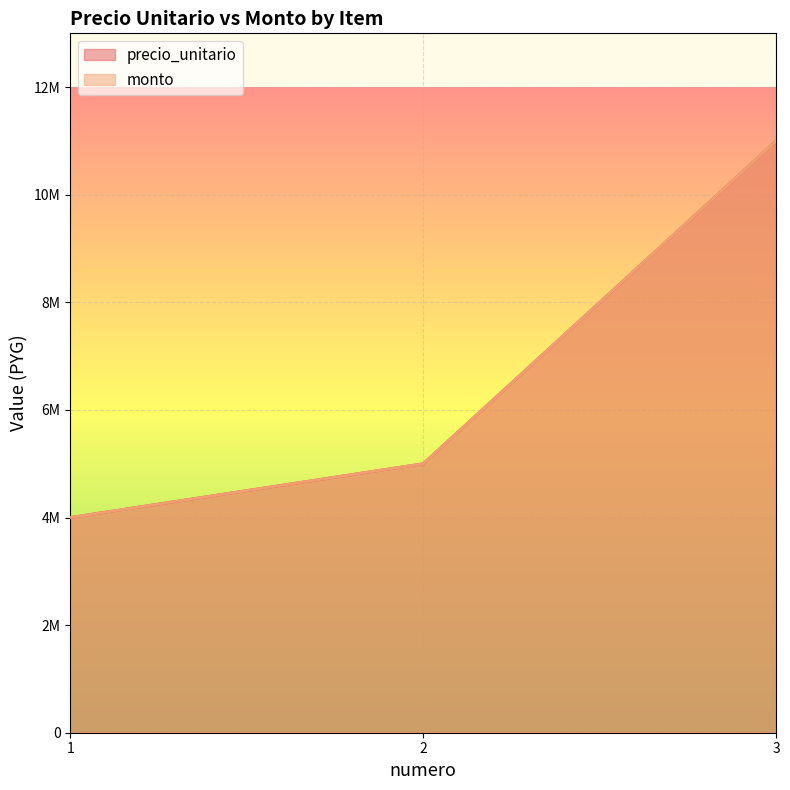

What is the greatest value displayed?

11000000